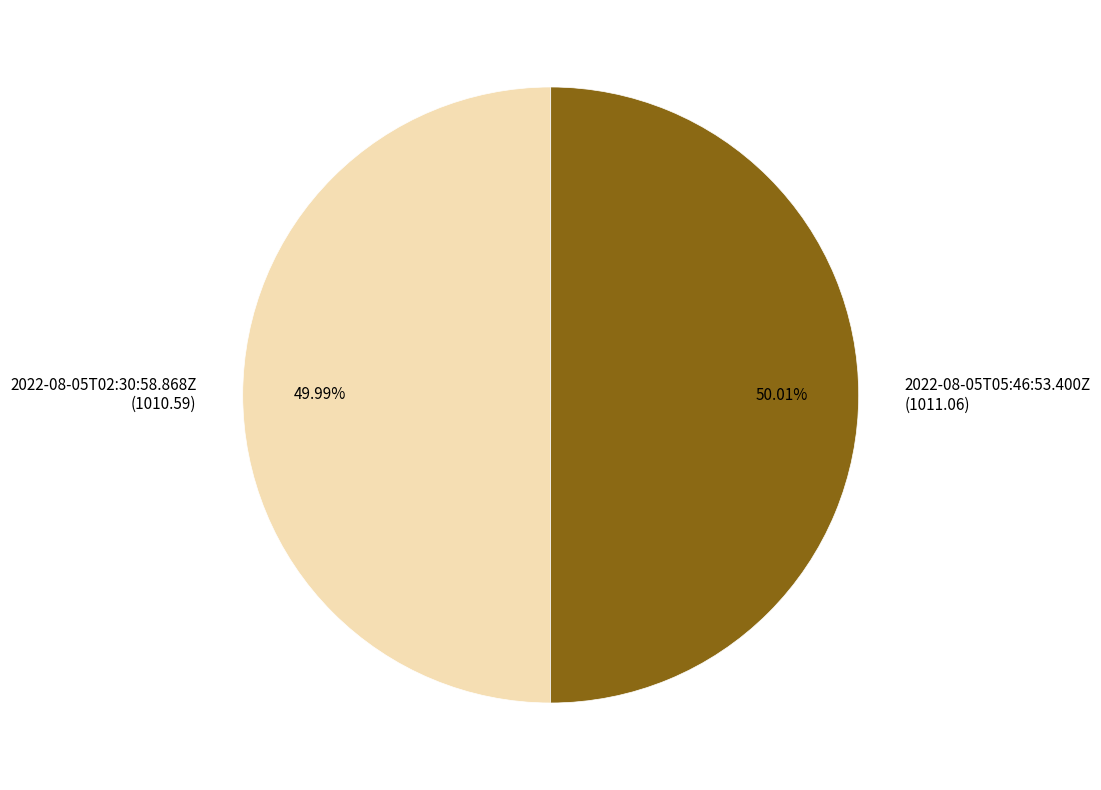

Does any single category account for the majority?

Yes